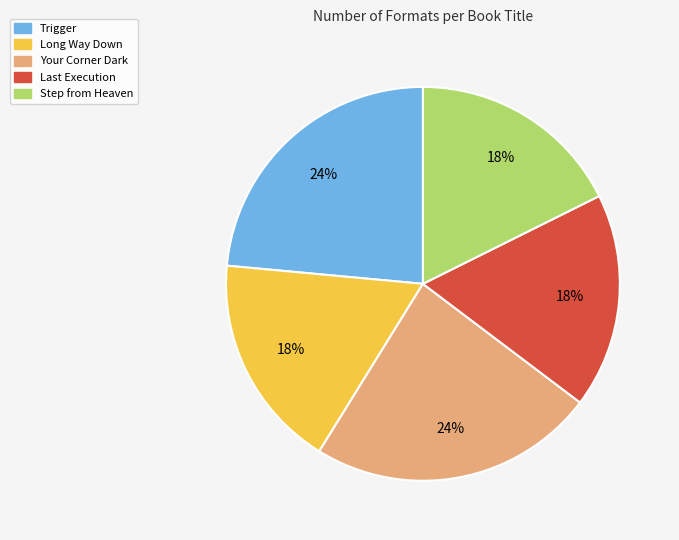

The Long Way Down slice represents 6% of the pie. True or false?

False